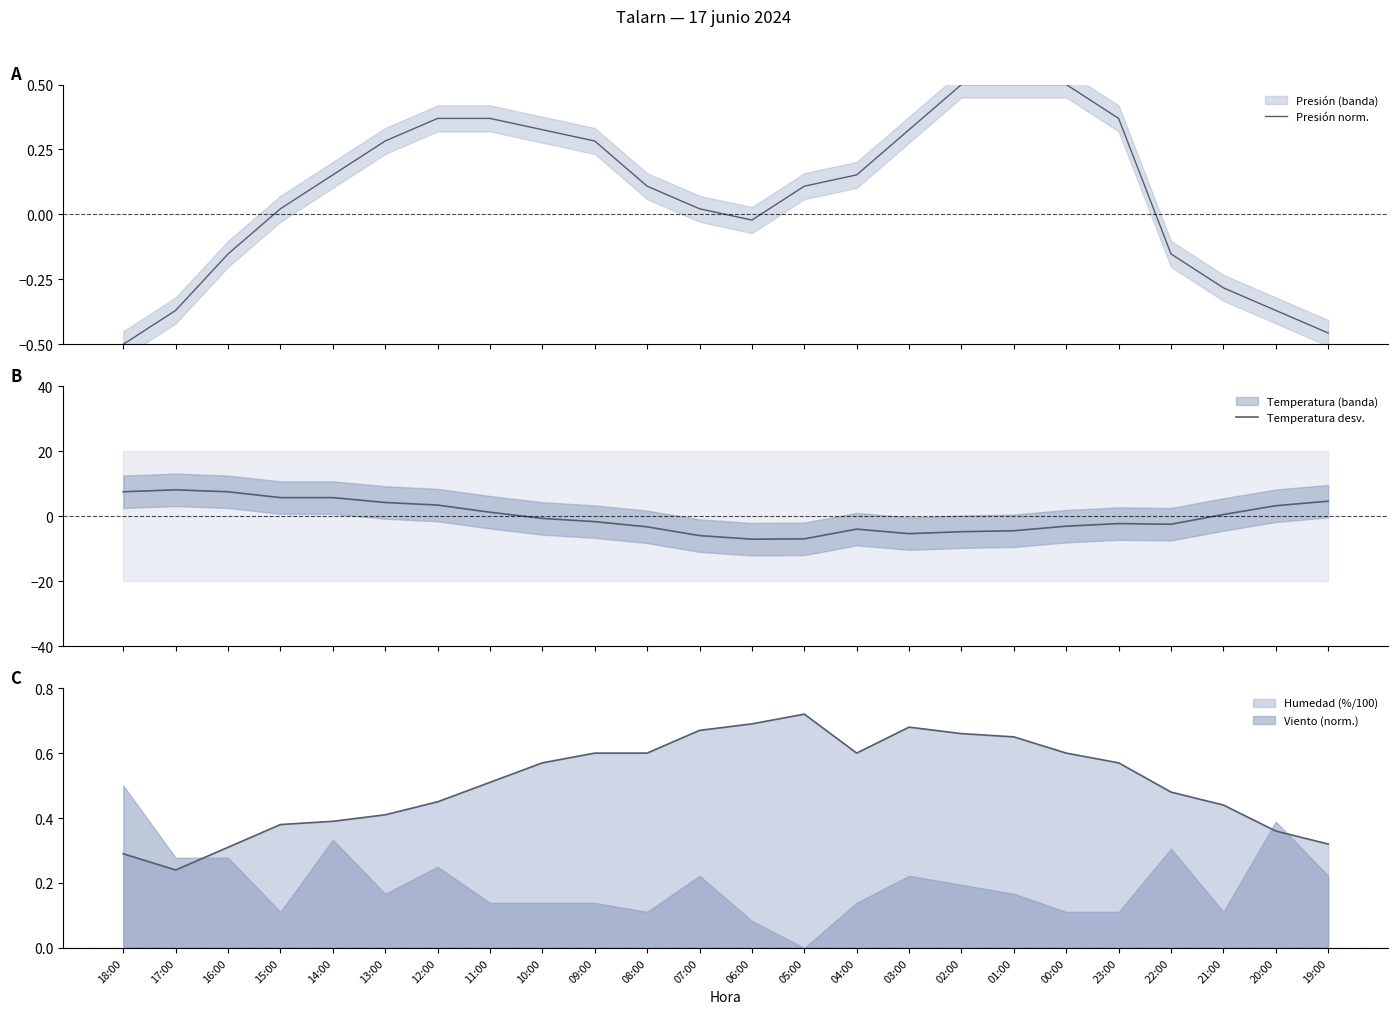

What position from the left is 23:00?

20